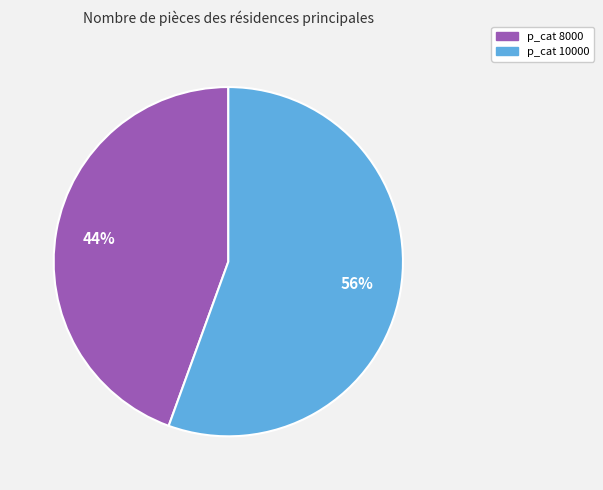

Is there any slice that represents more than half of the pie?

Yes